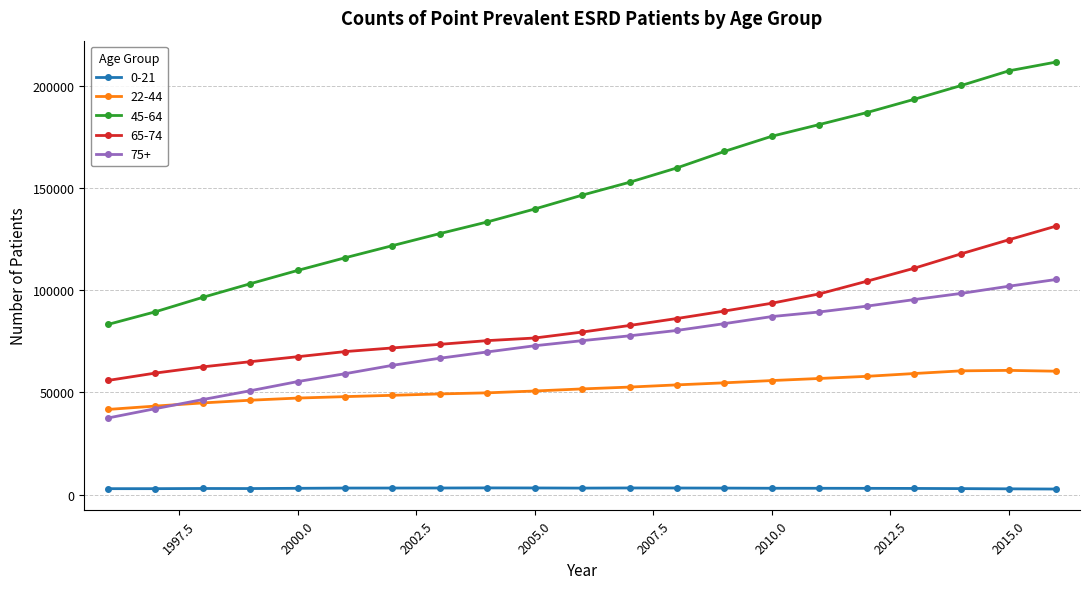

True or false: 22-44 has more than 0 interior local peaks.

True